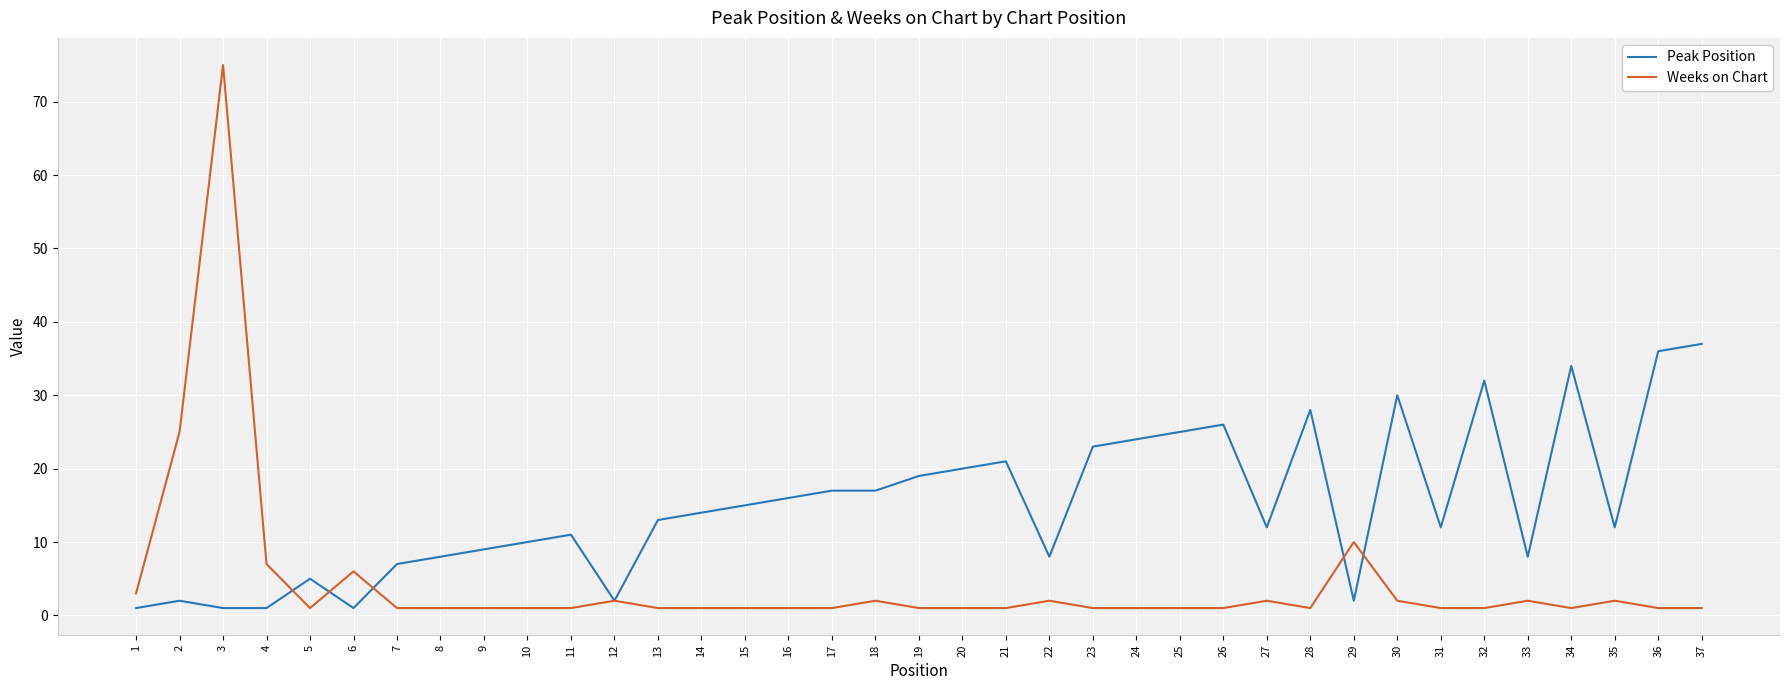

Which series has the widest spread of values?

Weeks on Chart